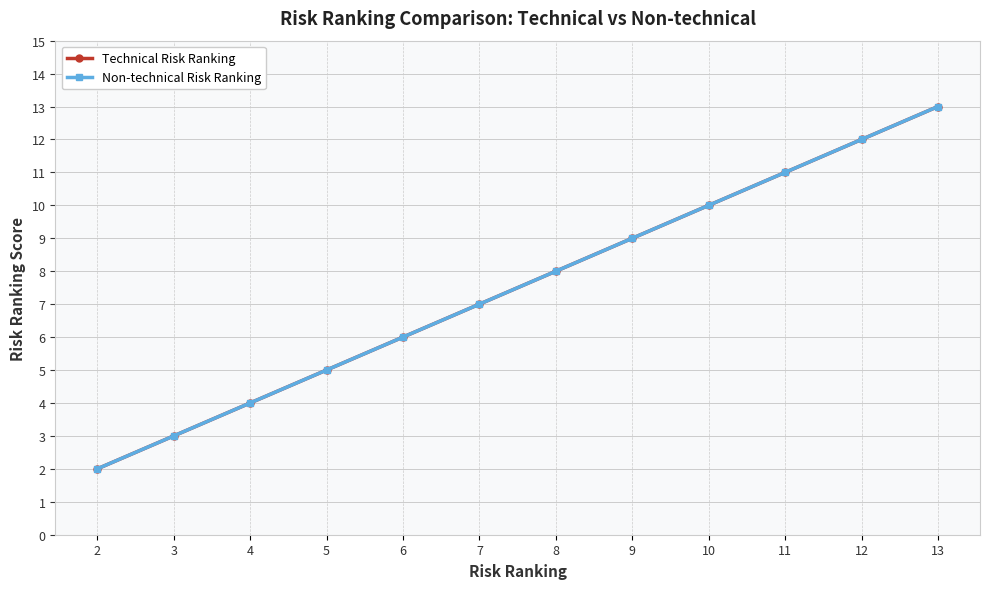

Count the number of categories in the chart.

12